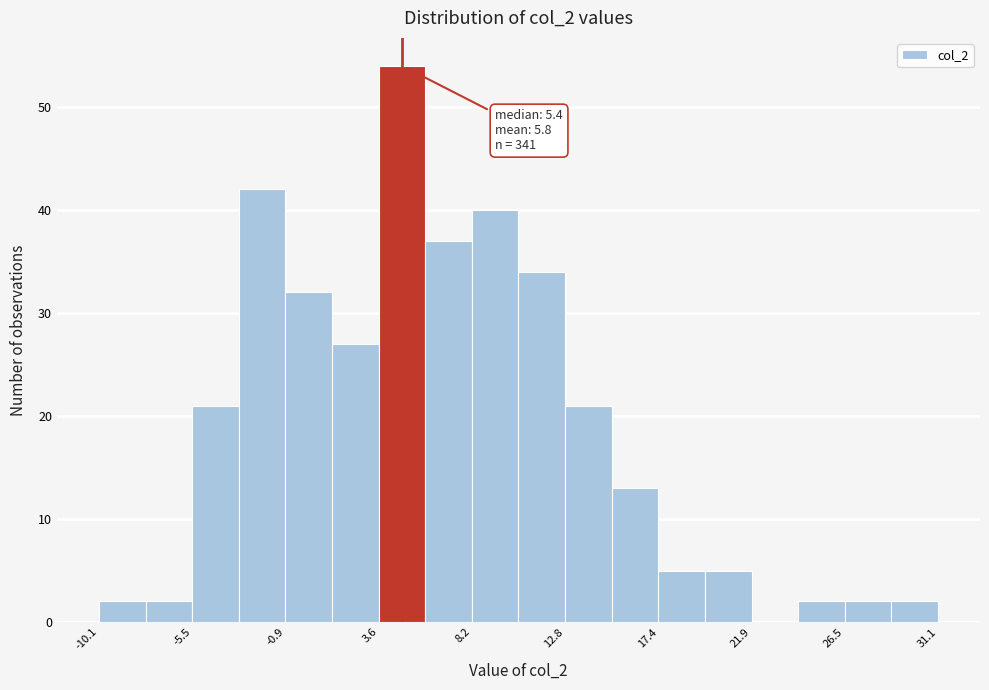

Over which range of the x-axis is the bar tallest?

3.5 to 6.0